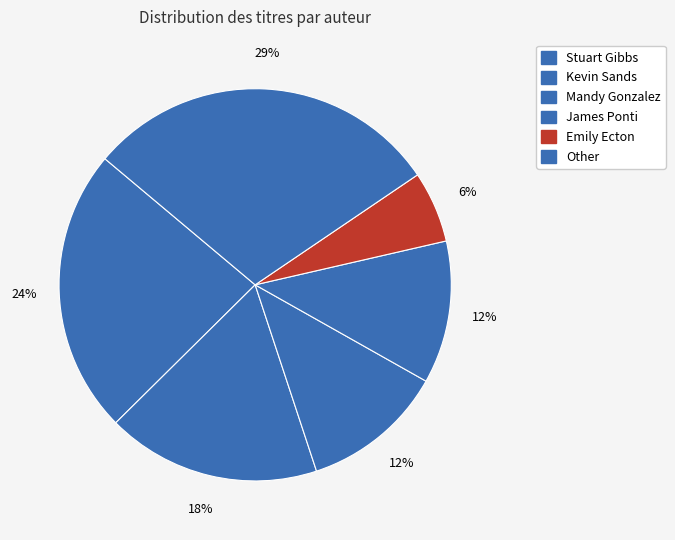

What percentage is the James Ponti slice, to the nearest percent?

12%